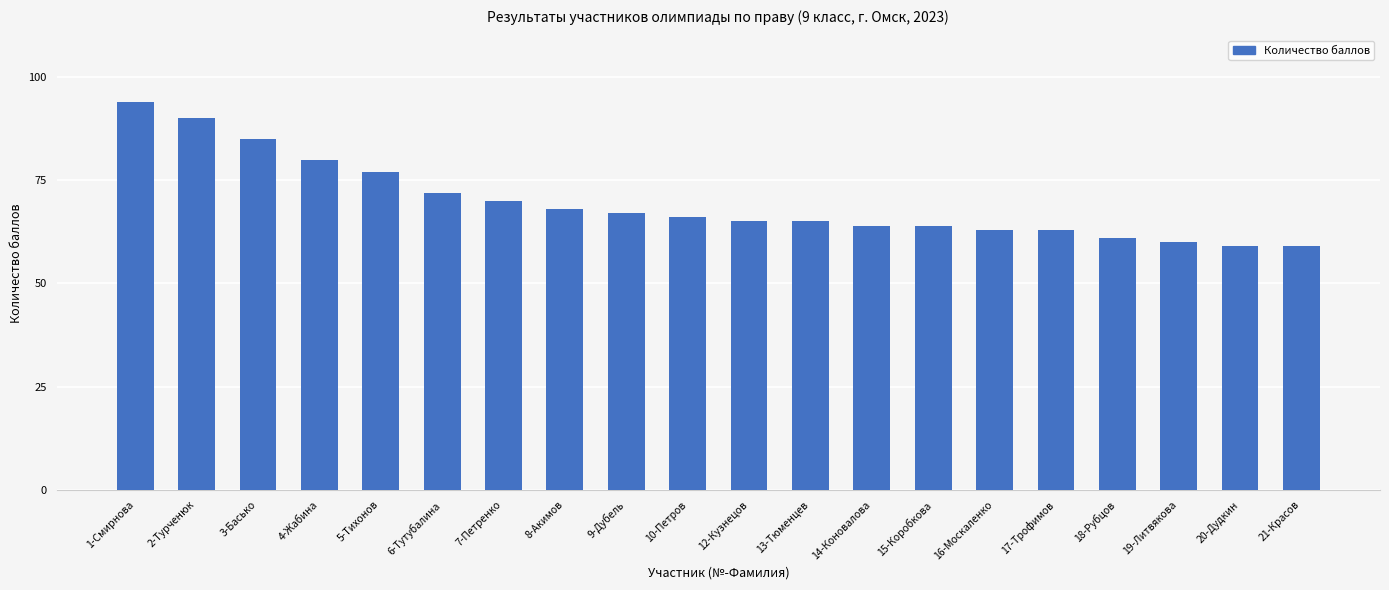

How many bars are there in total?

20